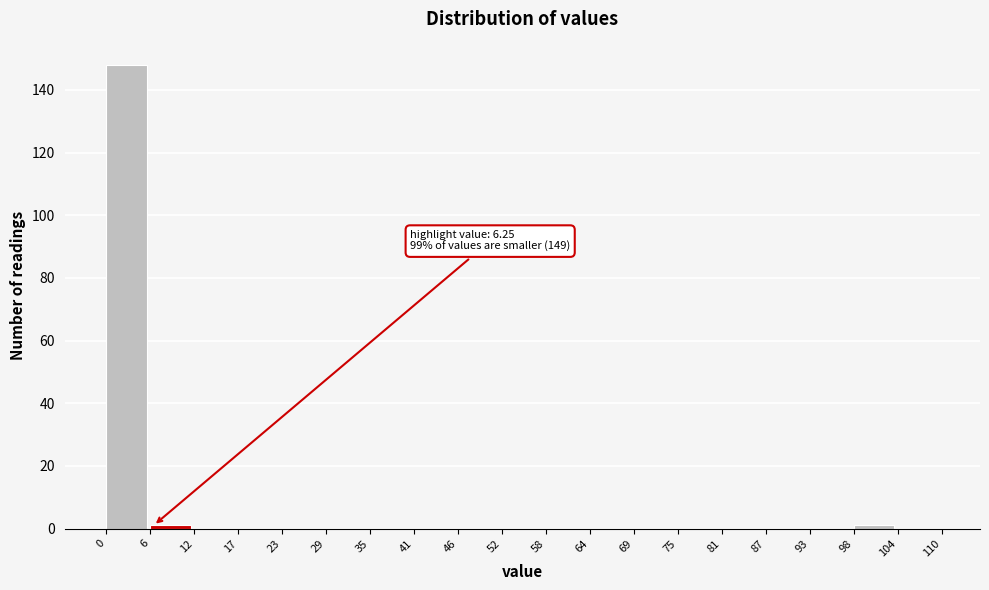

Which range on the x-axis has the tallest bar?

0 to 6